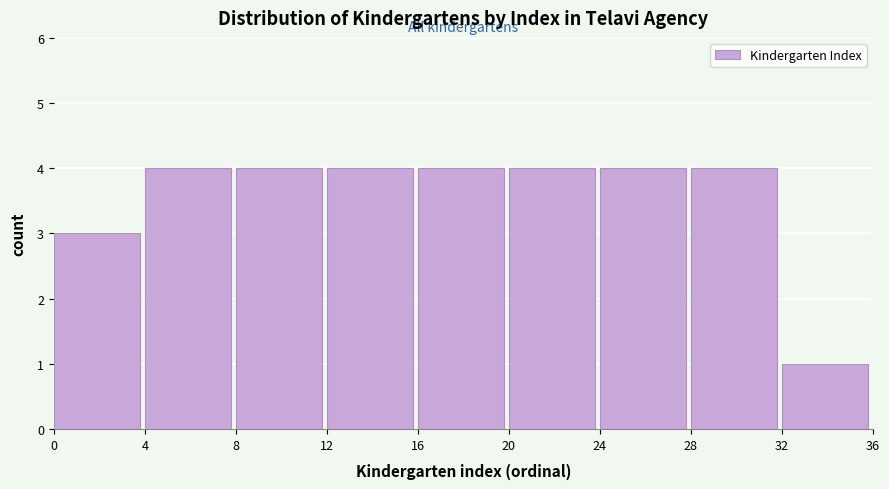

Reading left to right, transcribe this chart: for each bar, give the range it covers on the x-axis and its height. The values are not printed on the chart, so give them approximately, as read against the axis.

0 to 4: 3
4 to 8: 4
8 to 12: 4
12 to 16: 4
16 to 20: 4
20 to 24: 4
24 to 28: 4
28 to 32: 4
32 to 36: 1